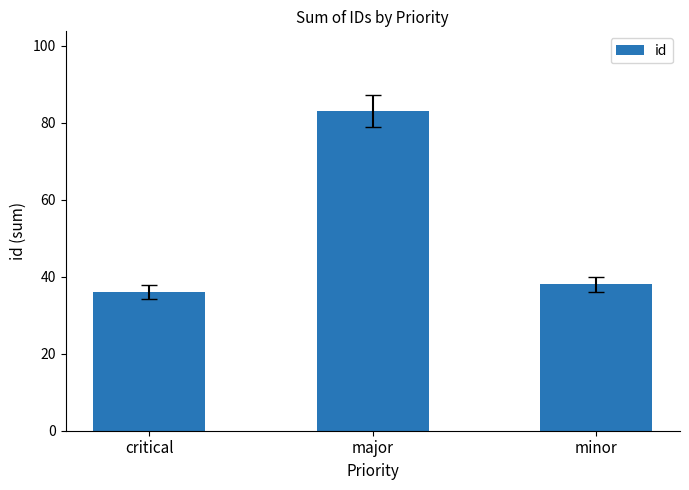

Rank the categories by value from highest to lowest.

major, minor, critical